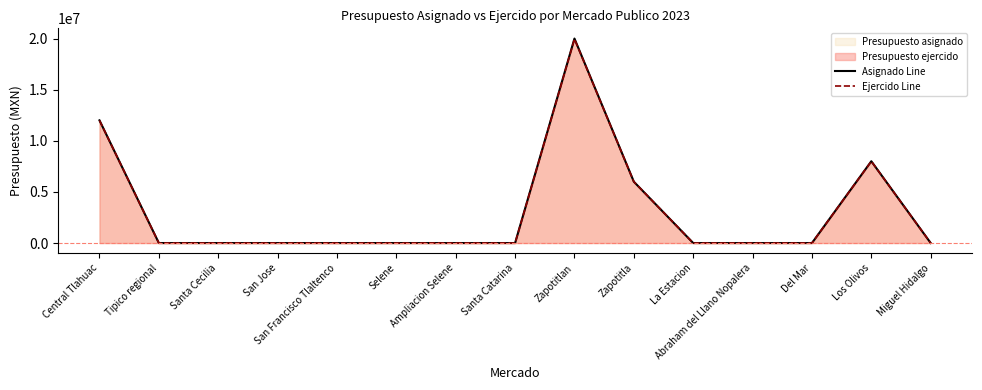

Where is the first local maximum for Asignado Line?

Zapotitlan